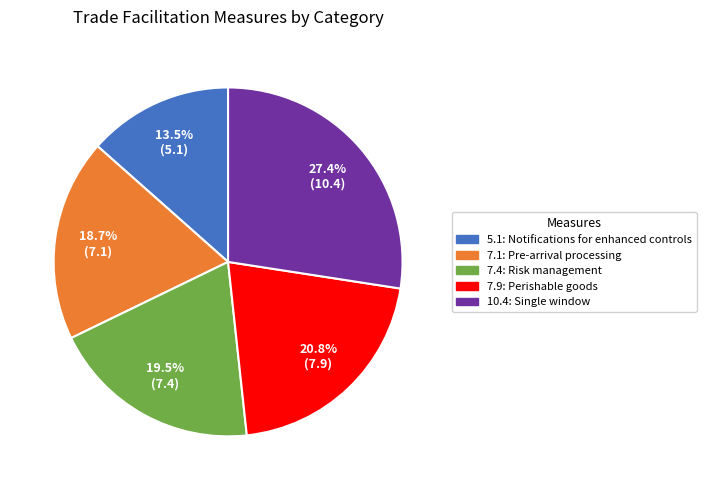

Is there a majority slice in this chart?

No